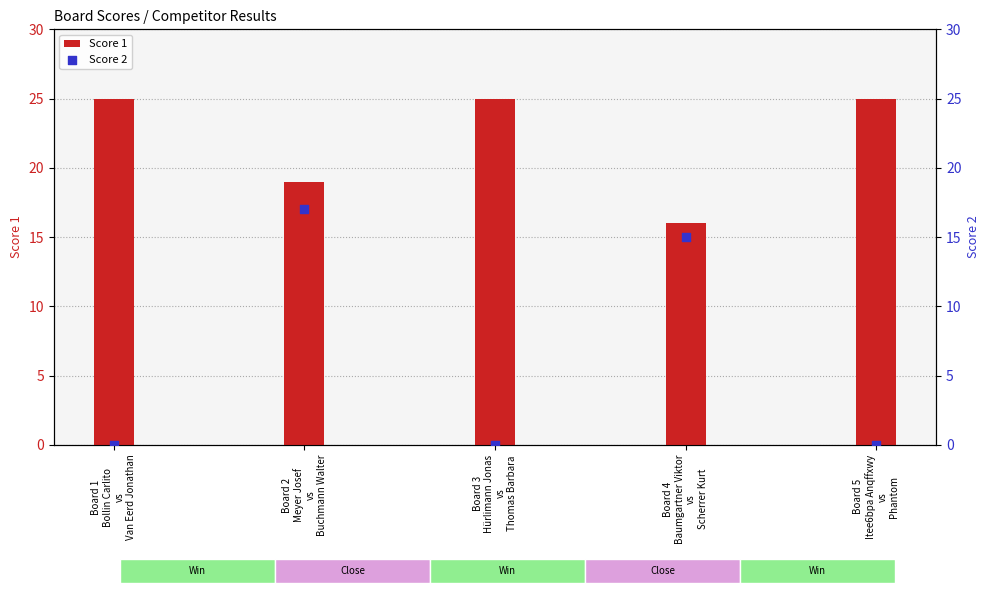

Which series reaches the maximum Y coordinate?

Score 1